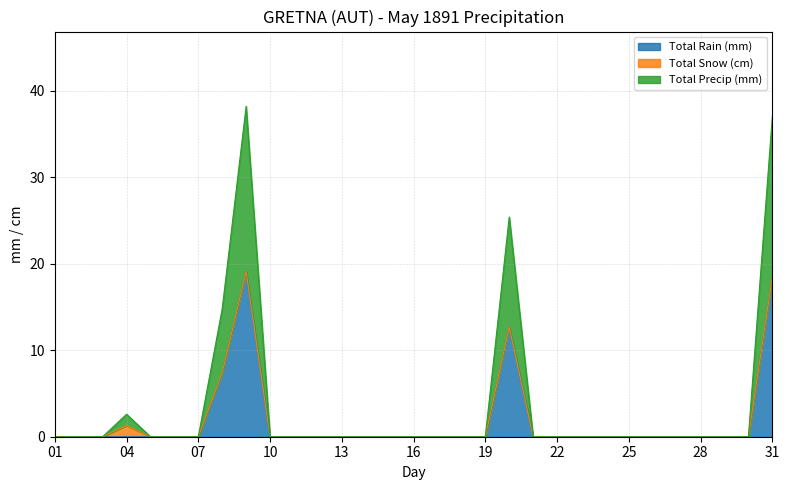

The Total Precip (mm) series shows 0.0 at 13. True or false?

True